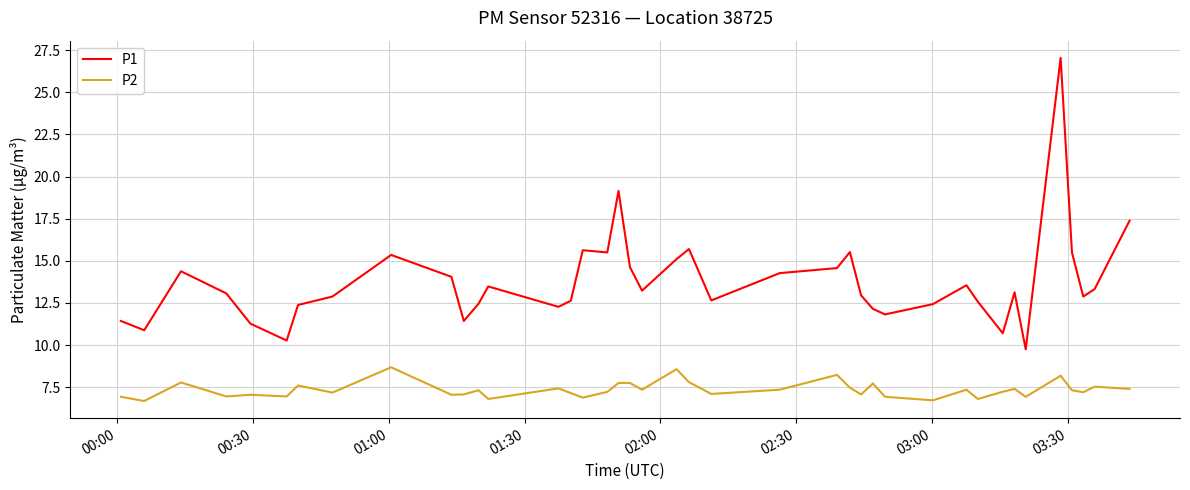

Which series has the largest range (max minus min)?

P1